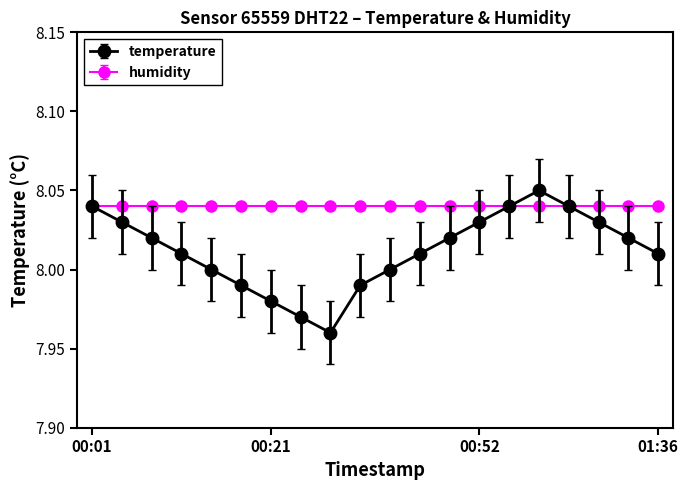

Which series has the widest spread of values?

temperature